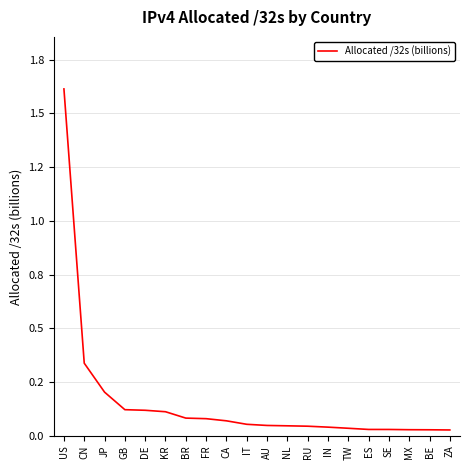

List the labels in order of value, largest first.

US, CN, JP, GB, DE, KR, BR, FR, CA, IT, AU, NL, RU, IN, TW, ES, SE, MX, BE, ZA